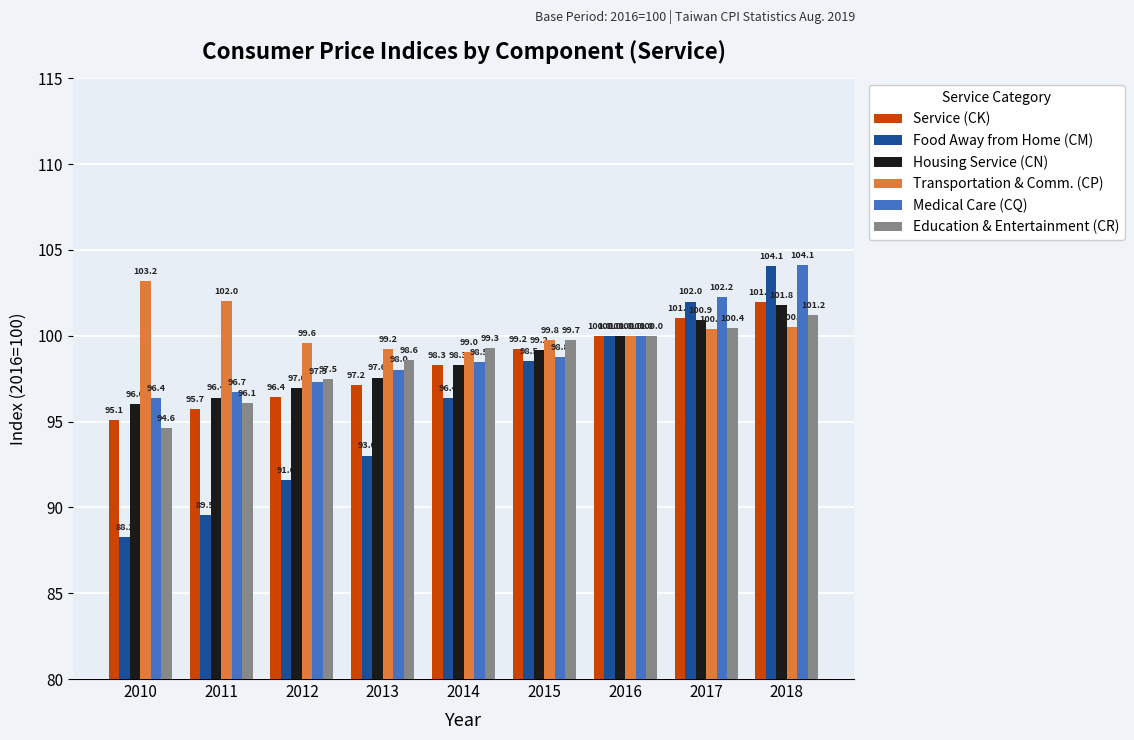

What is the spread (max minus min) of values at 2013?

6.2